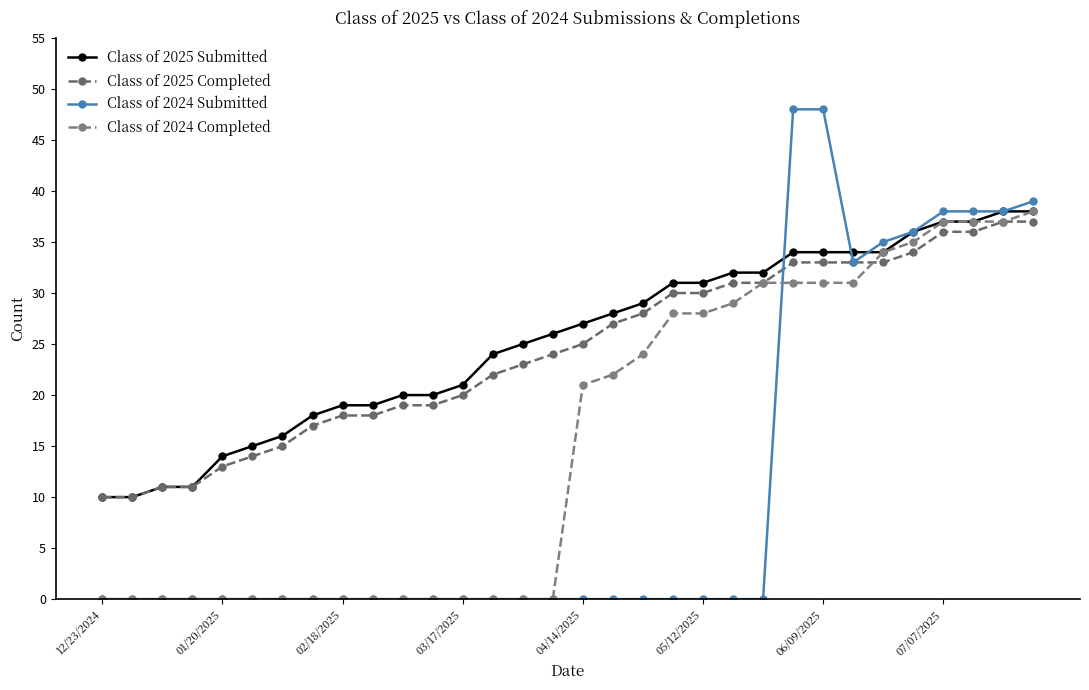

Count the number of categories in the chart.

32